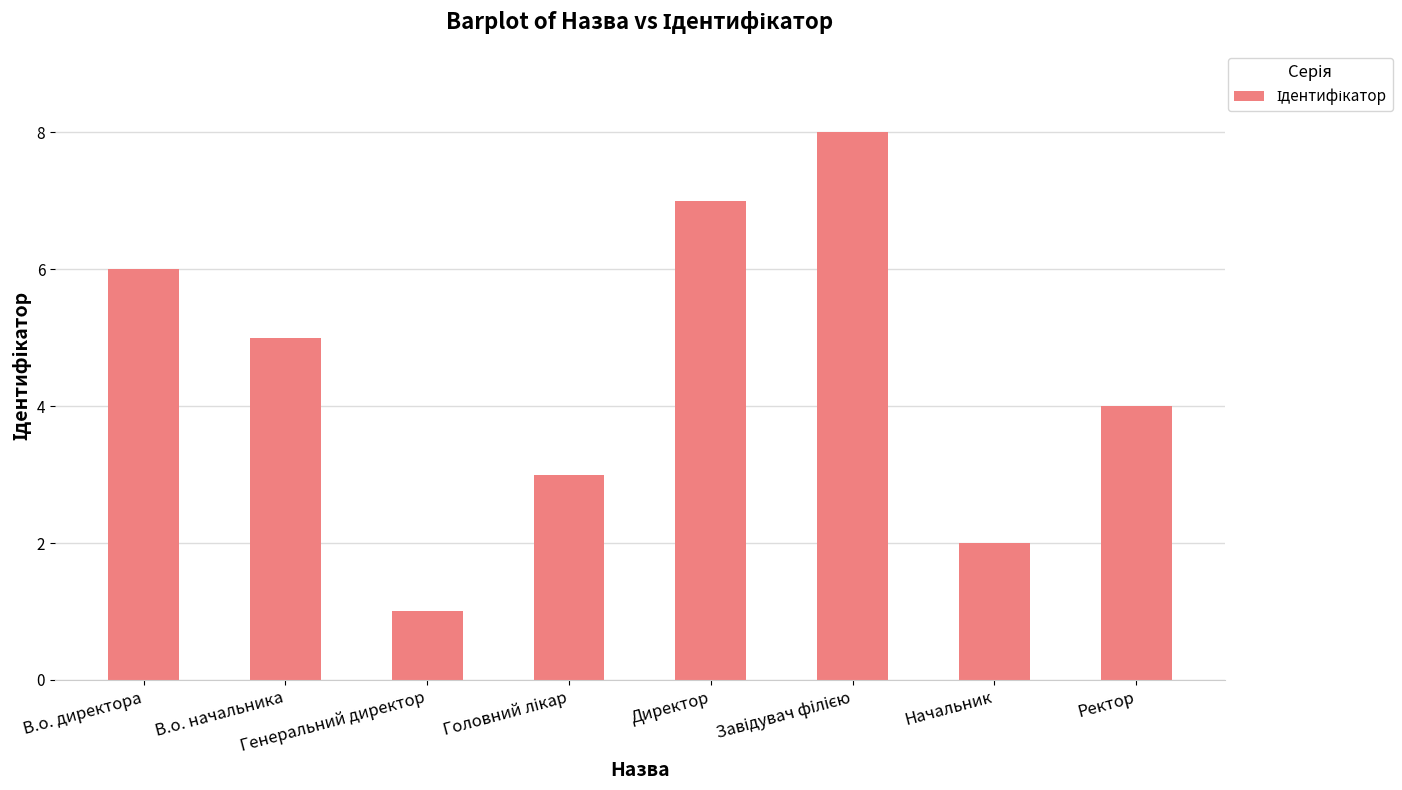

What is the sum of all values?

36